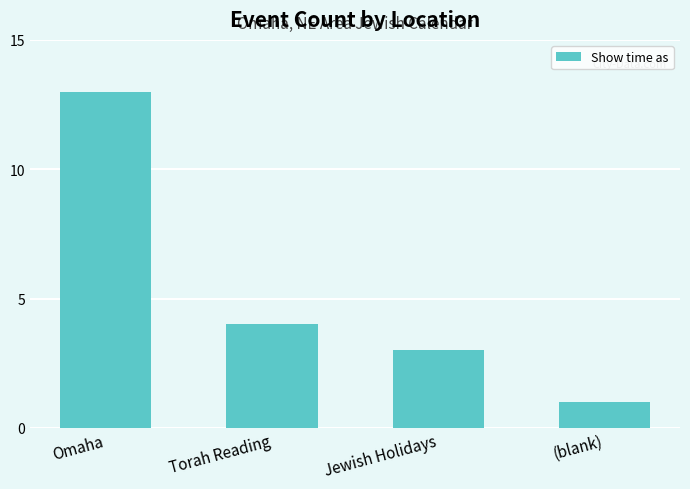

Reading left to right, what are all the values shown in this chart?

Omaha=13	Torah Reading=4	Jewish Holidays=3	(blank)=1